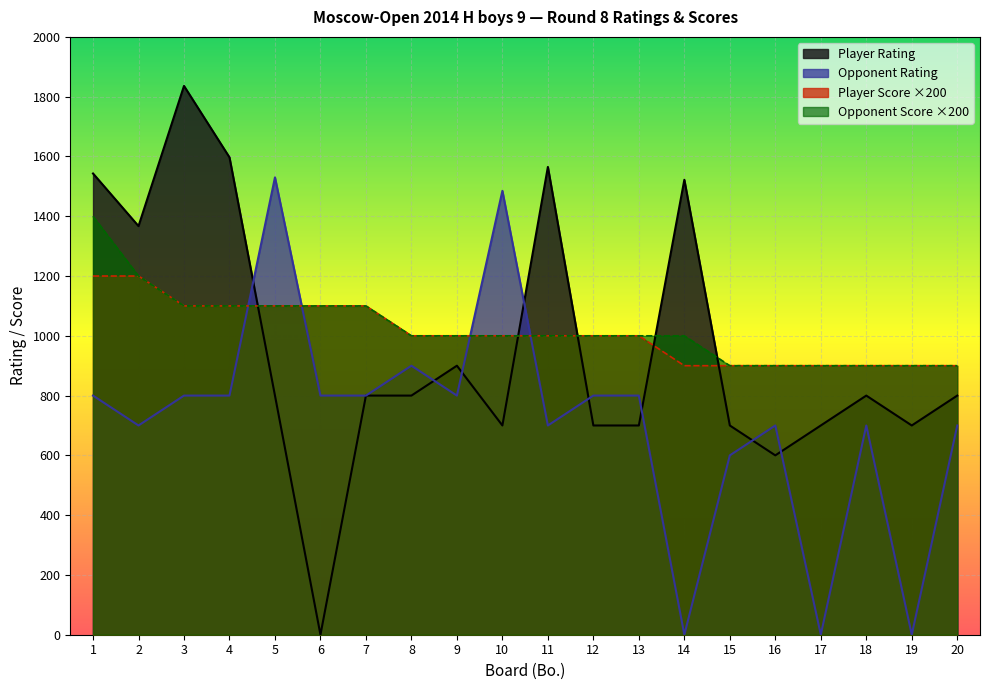

What is the value of the Opponent Score point at the 1st from the left?

1400